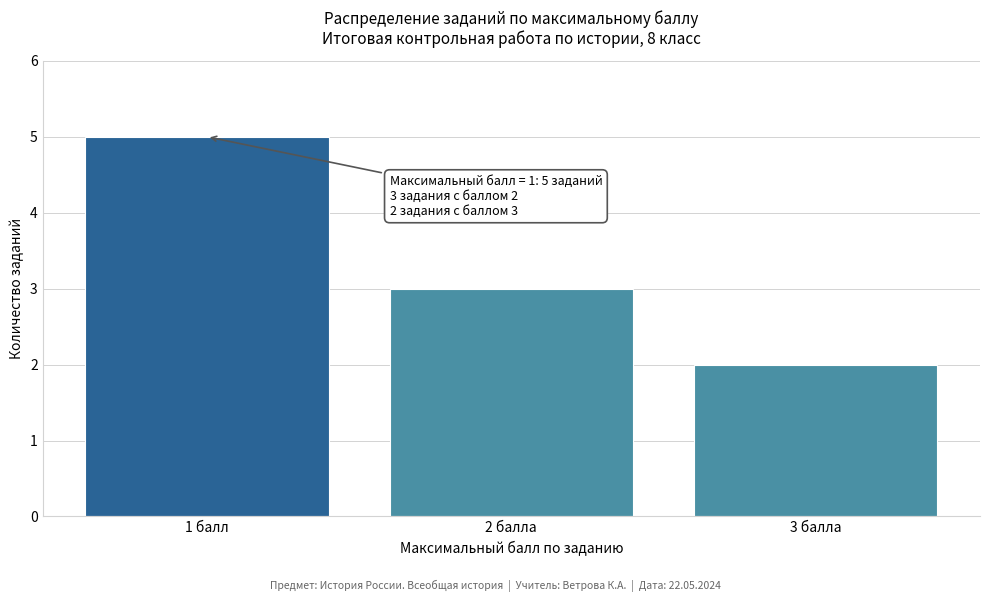

Reading left to right, extract all data points from this chart.

5	3	2